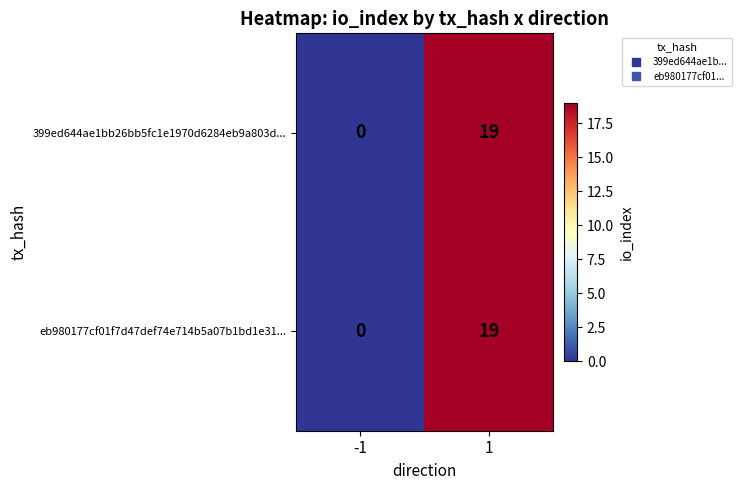

What is the difference between the eb980177cf01f7d47def74e714b5a07b1bd1e31... values at -1 and 1?

19